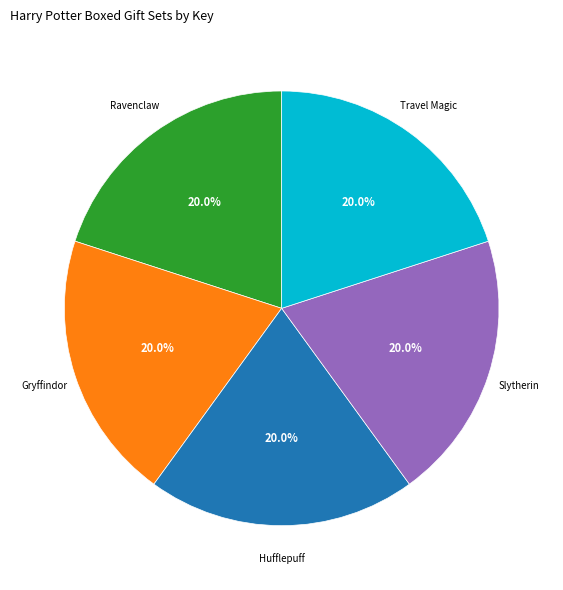

Is there any slice that represents more than half of the pie?

No